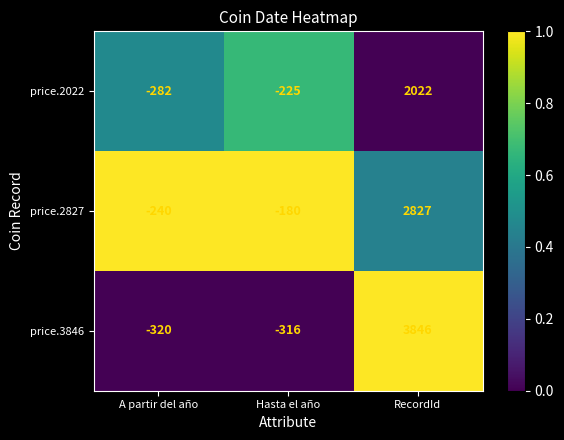

At which category is the sum across all series the highest?

RecordId